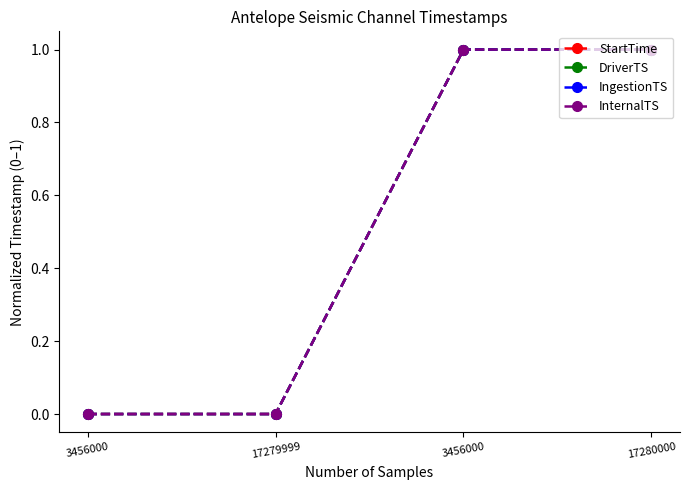

At 17280000, list the series in order from smallest to largest.

DriverTS, IngestionTS, StartTime, InternalTS